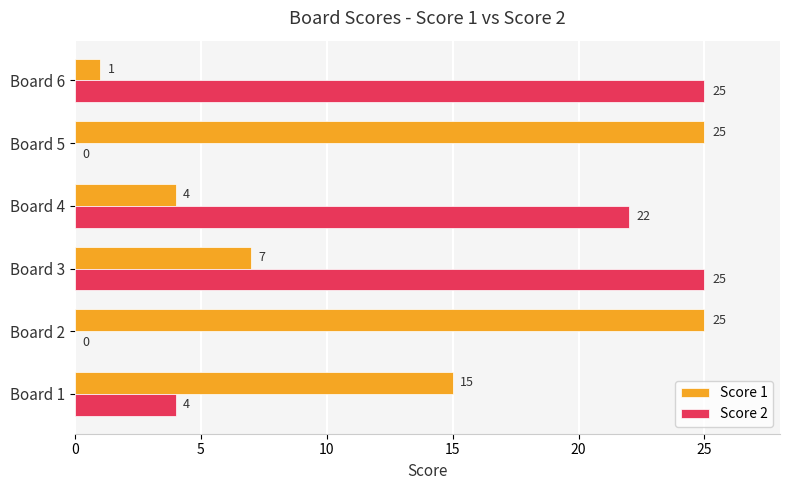

Between Board 4 and Board 5, which series saw the biggest shift?

Score 2